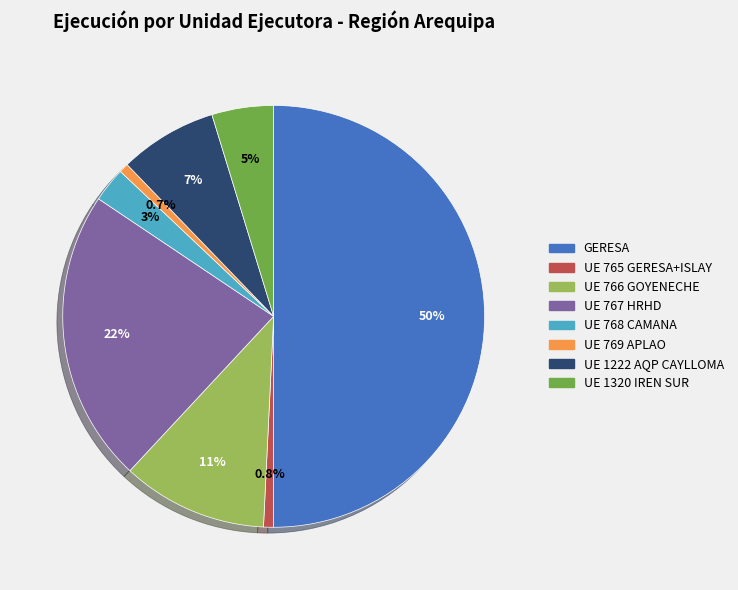

Does UE 767 HRHD represent more than half of the total?

No